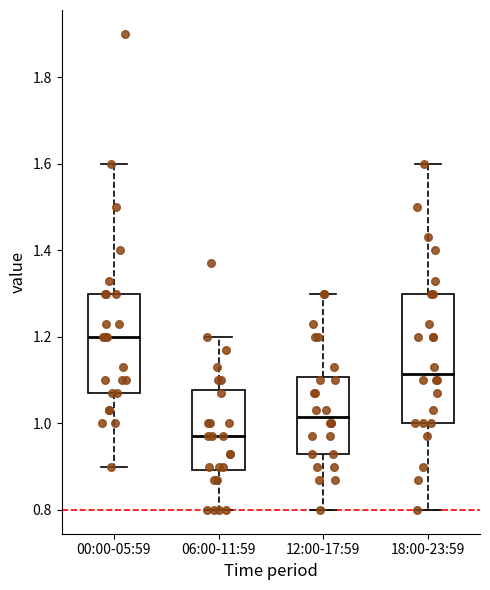

Which box's median line is the highest?

00:00-05:59